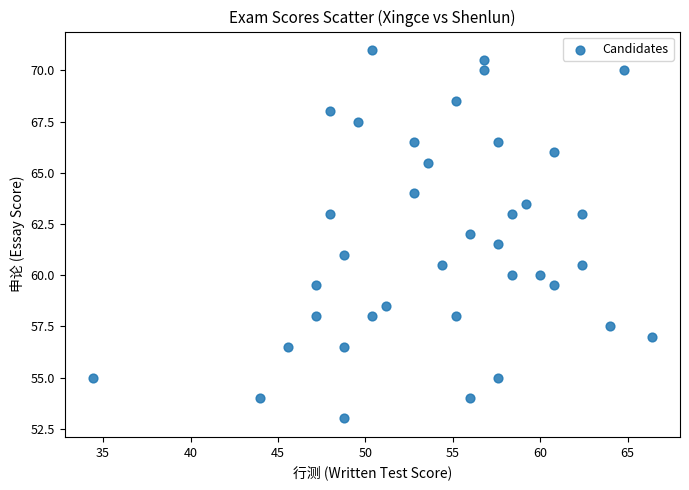

What is the range of Y values (max minus min)?

18.0